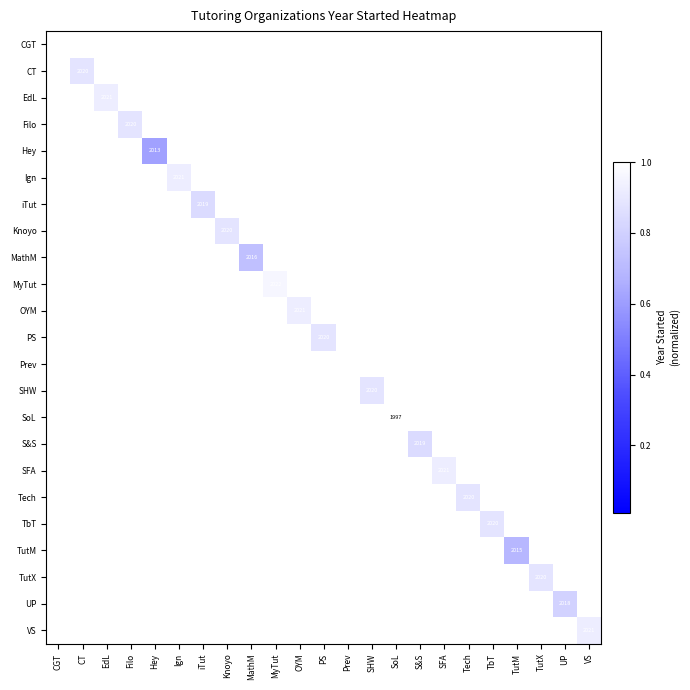

Count the number of data series in this chart.

23